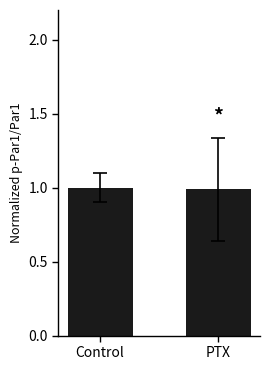

What is the smallest value displayed?

1.0